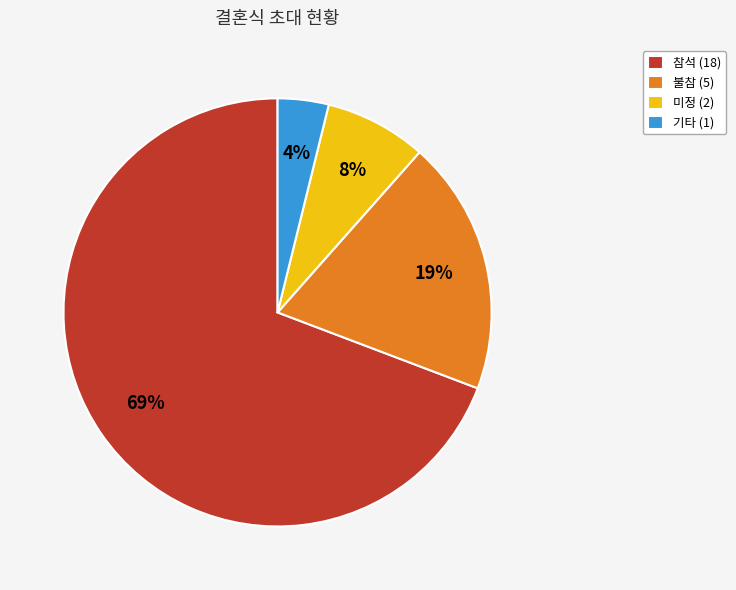

Is the sum of 미정 (2) and 불참 (5) greater than half?

No